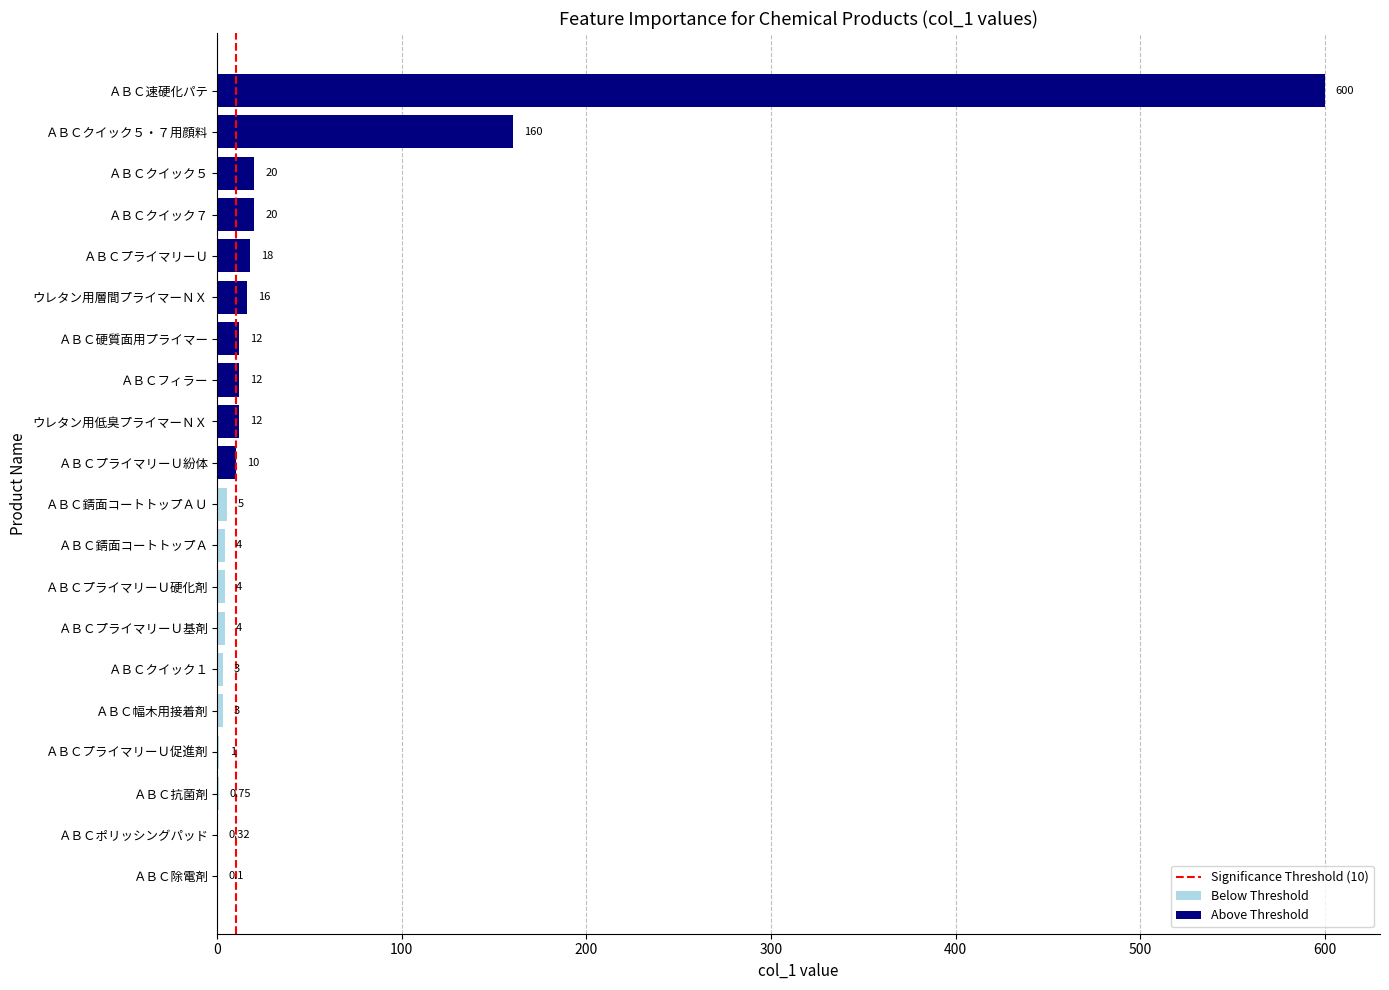

Reading right to left, transcribe all the data shown in this chart.

ＡＢＣクイック１=3.0	ＡＢＣクイック５=20.0	ＡＢＣクイック７=20.0	ＡＢＣクイック５・７用顔料=160.0	ＡＢＣポリッシングパッド=0.3	ＡＢＣ錆面コートトップＡ=4.0	ＡＢＣ錆面コートトップＡＵ=5.0	ＡＢＣプライマリーＵ促進剤=1.0	ＡＢＣプライマリーＵ紛体=10.0	ＡＢＣプライマリーＵ硬化剤=4.0	ＡＢＣプライマリーＵ基剤=4.0	ＡＢＣプライマリーＵ=18.0	ＡＢＣ抗菌剤=0.8	ＡＢＣ除電剤=0.1	ＡＢＣ硬質面用プライマー=12.0	ＡＢＣ速硬化パテ=600.0	ＡＢＣ幅木用接着剤=3.0	ＡＢＣフィラー=12.0	ウレタン用低臭プライマーＮＸ=12.0	ウレタン用層間プライマーＮＸ=16.0